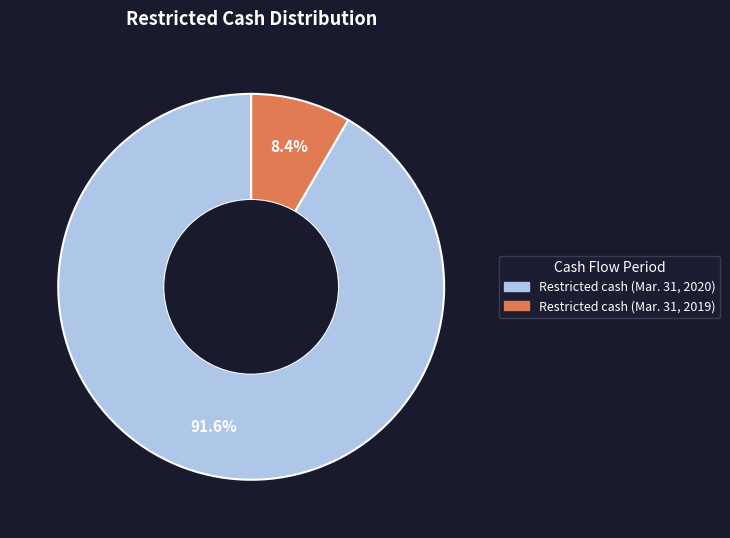

What percentage is NOT represented by Restricted cash (Mar. 31, 2019)?

91.6%